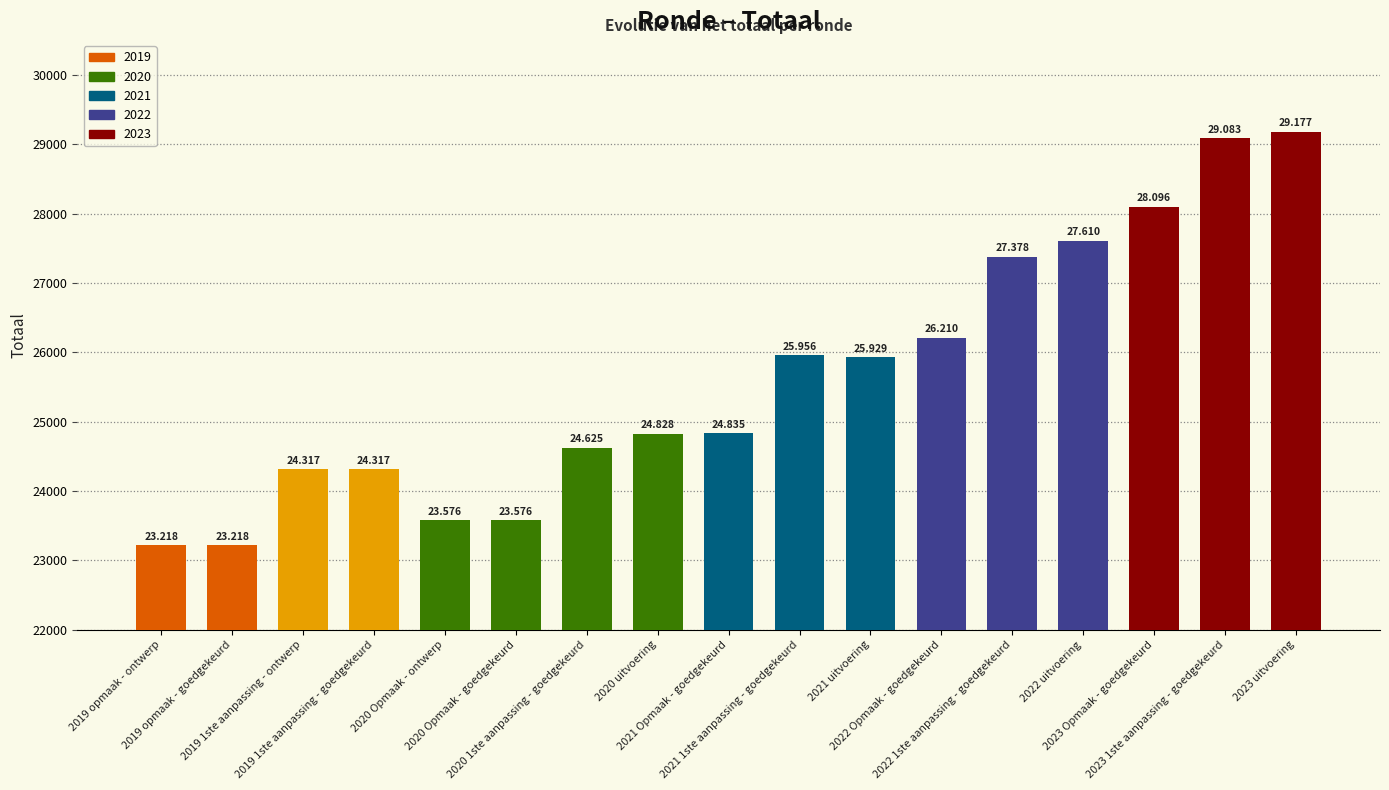

Are the bars horizontal?

No